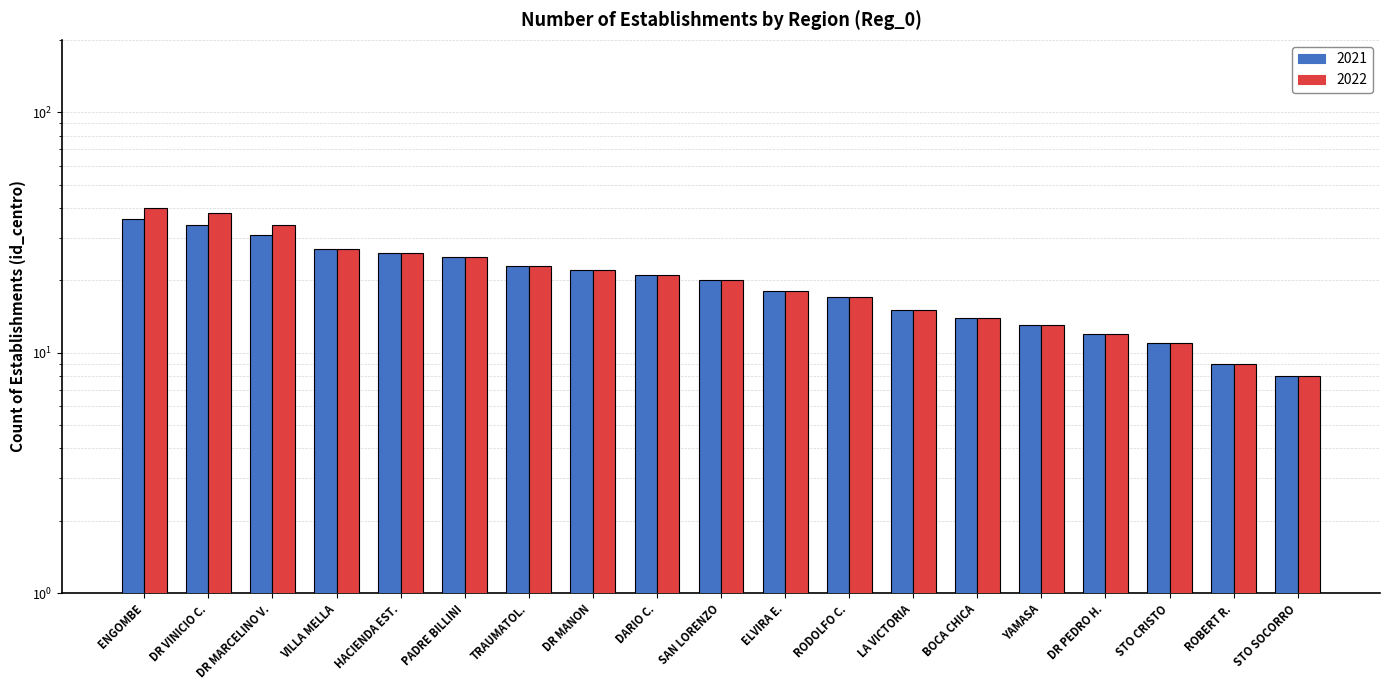

List the labels in order of 2022 value, largest first.

ENGOMBE, DR VINICIO C., DR MARCELINO V., VILLA MELLA, HACIENDA EST., PADRE BILLINI, TRAUMATOL., DR MANON, DARIO C., SAN LORENZO, ELVIRA E., RODOLFO C., LA VICTORIA, BOCA CHICA, YAMASA, DR PEDRO H., STO CRISTO, ROBERT R., STO SOCORRO